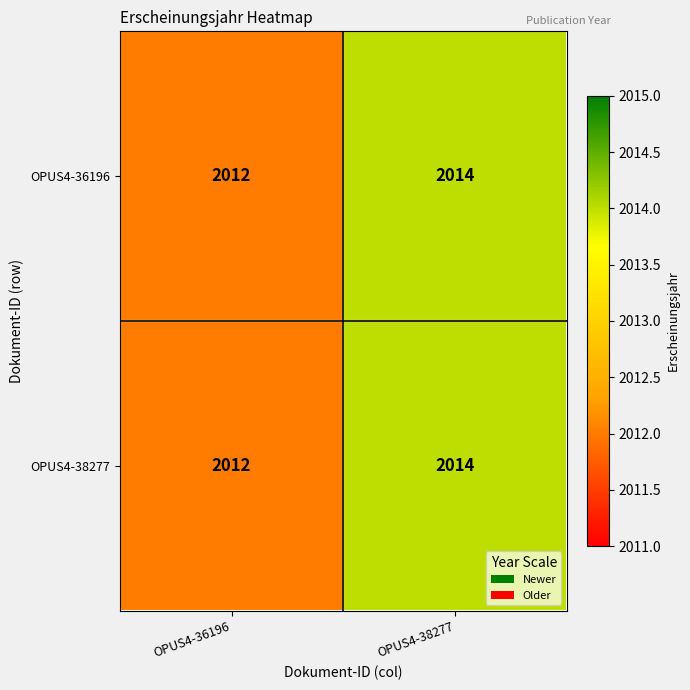

How many distinct data groups are displayed?

2